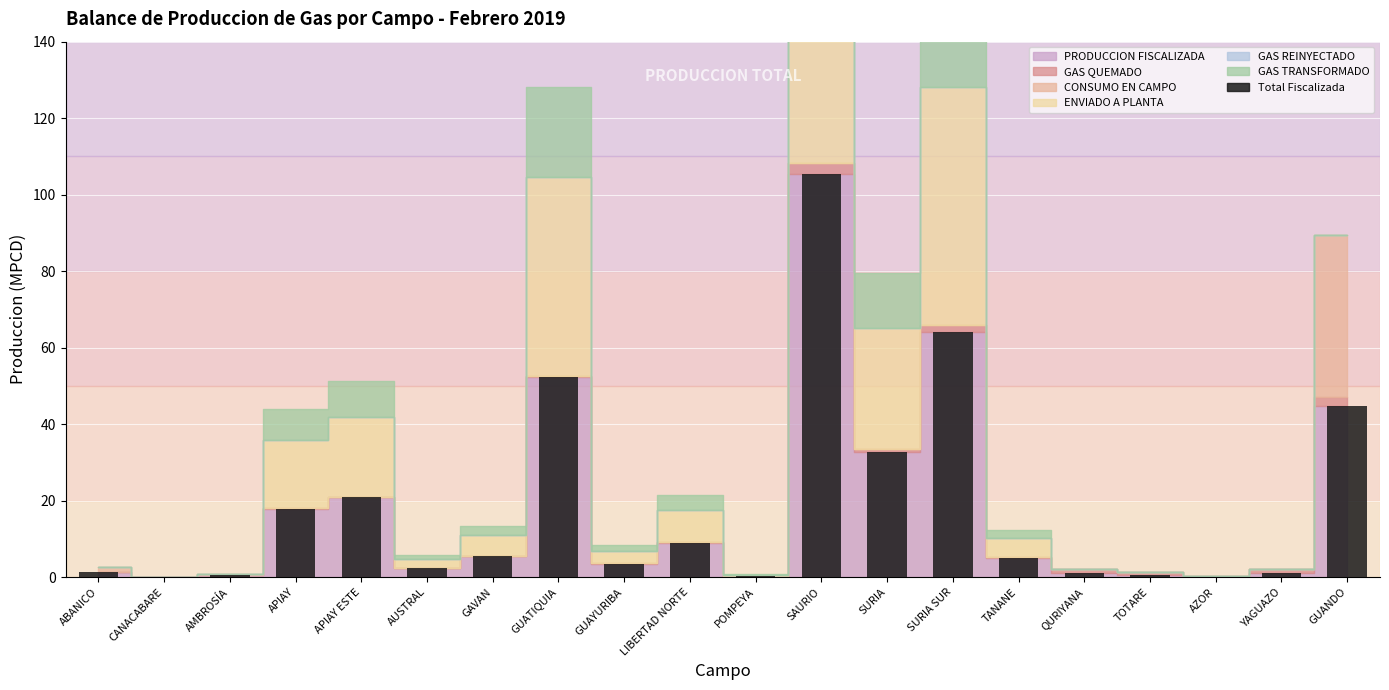

Count the number of categories in the chart.

20